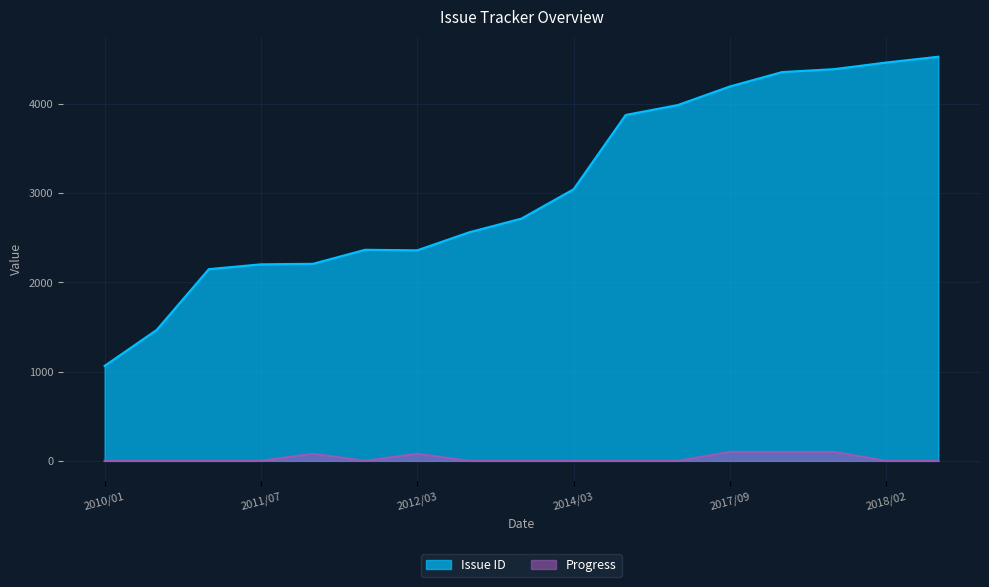

What is the value of the Issue ID point at the 12th from the left?

3983